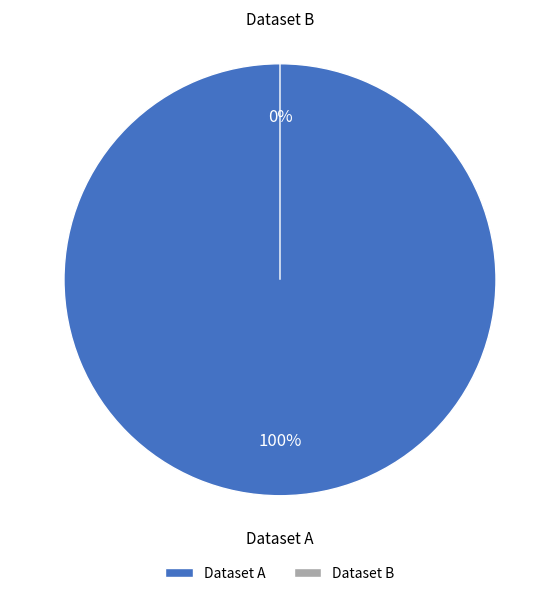

To the nearest percent, what portion does 60d201620781901de9633249 represent?

100%